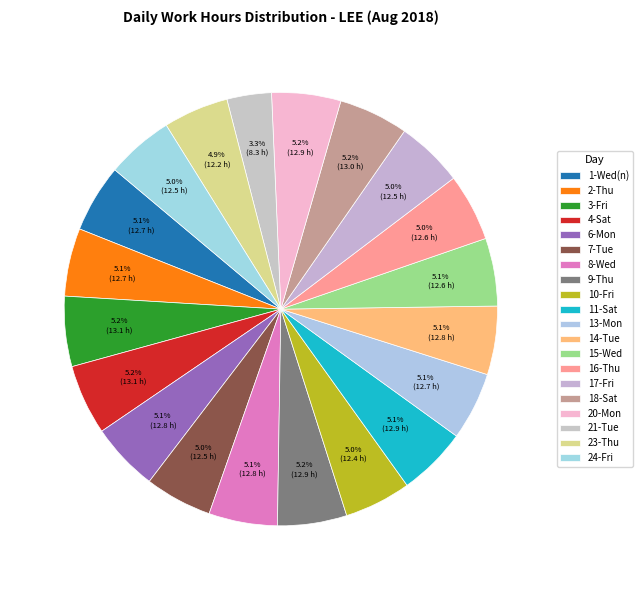

What portion of the pie excludes 13-Mon?

94.9%